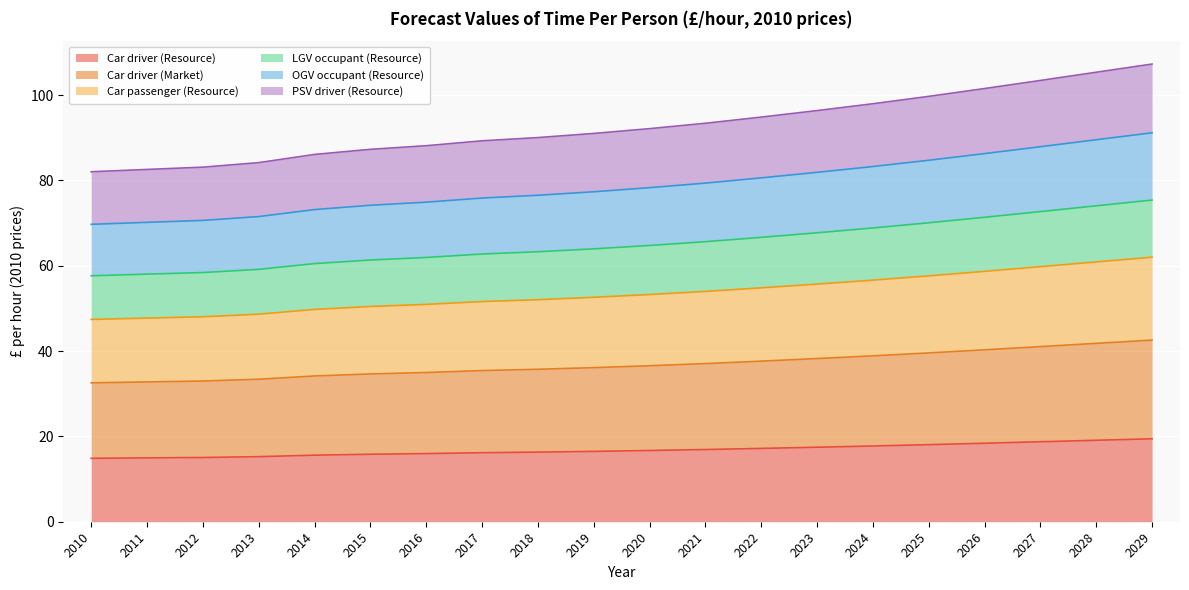

At which label is PSV driver (Resource) closest to 94?

2021